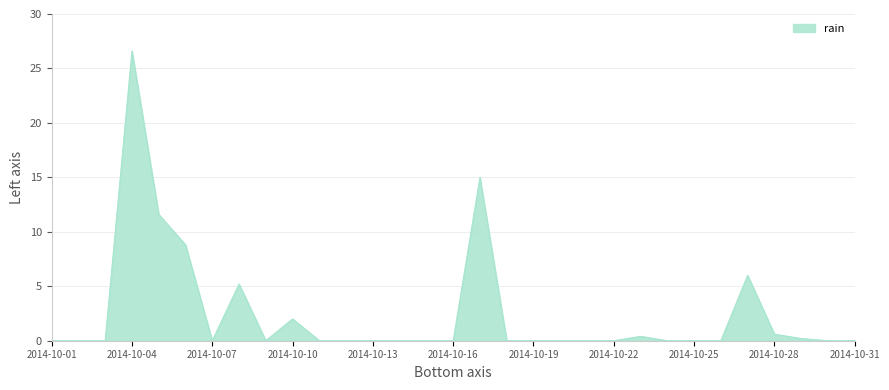

What is the maximum value shown in the chart?

26.6